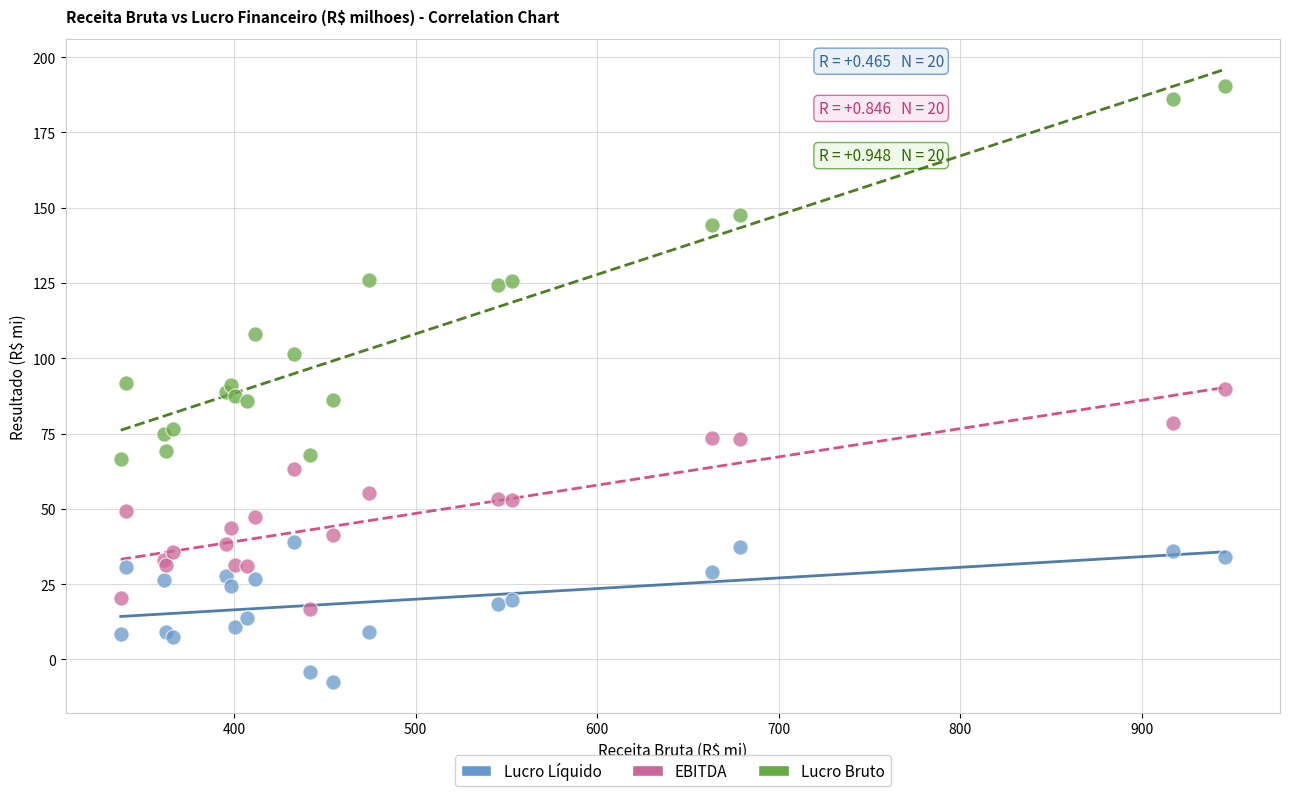

What is the X range (max minus min) for the scatter plot?

608.1